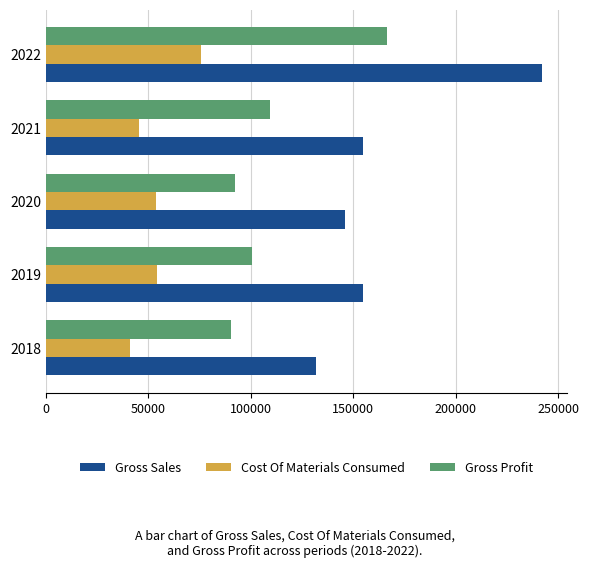

What value does the Gross Sales series have at 2020?

146106.0